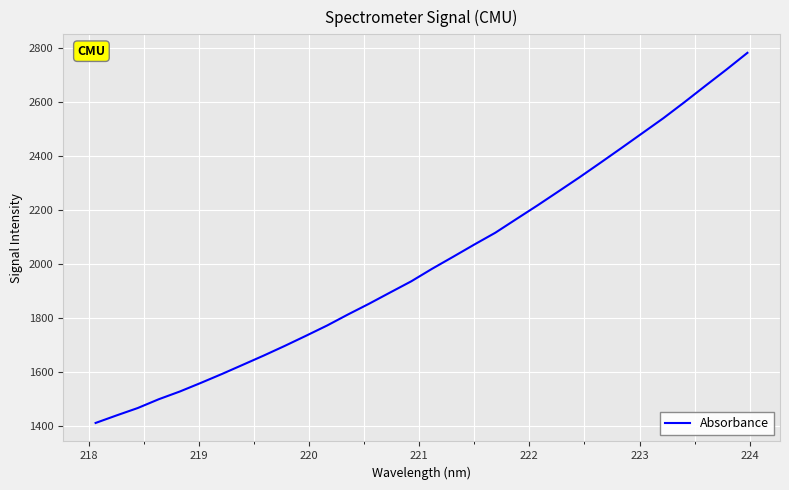

What is the maximum value shown in the chart?

2782.9